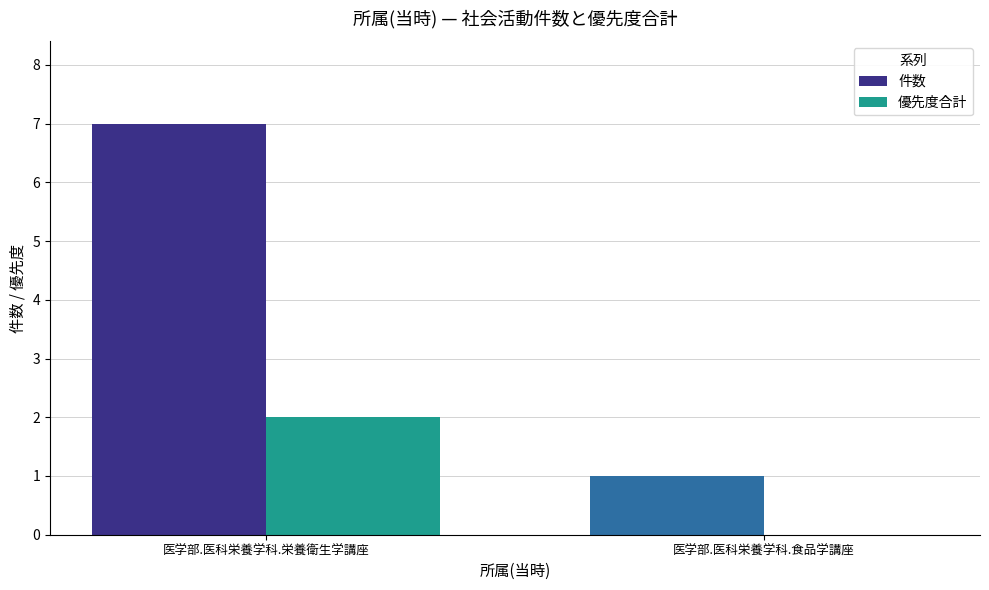

Which series has the widest spread of values?

件数